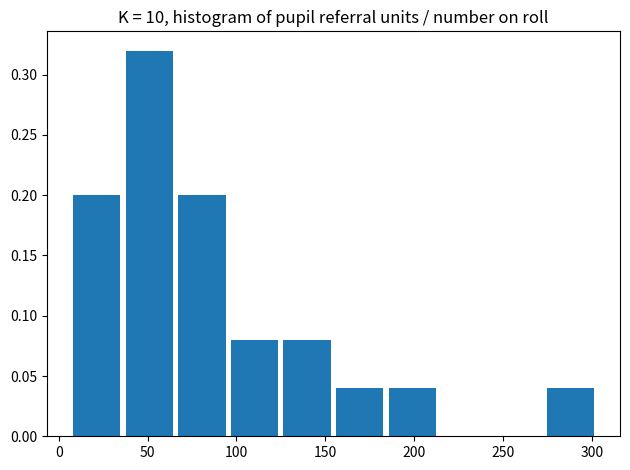

What is the height of the bar covering 10 to 40 on the x-axis? Neither the bar edges nor the heights are printed on the chart, so give them approximately, as read against the axes.

0.20